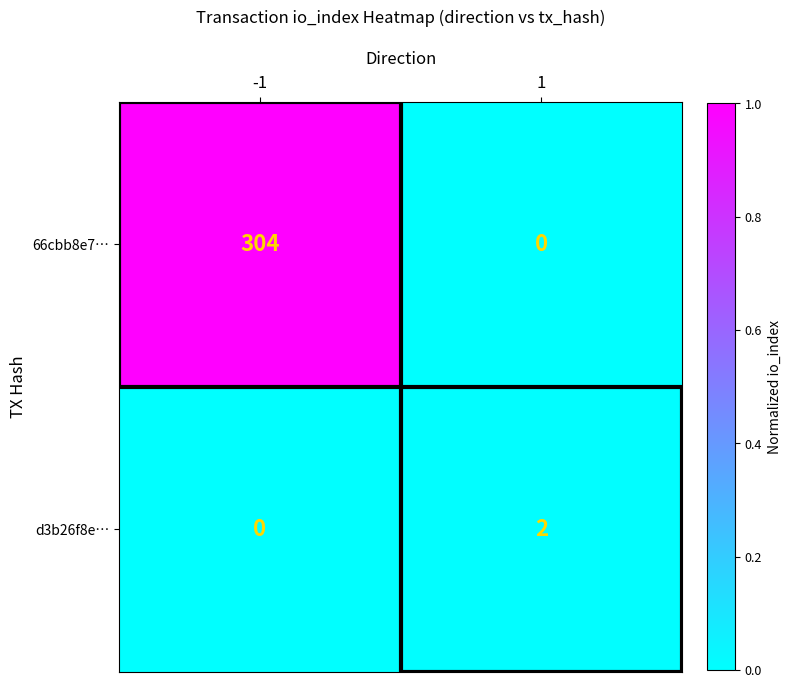

What is the sum of all 66cbb8e7… values?

304